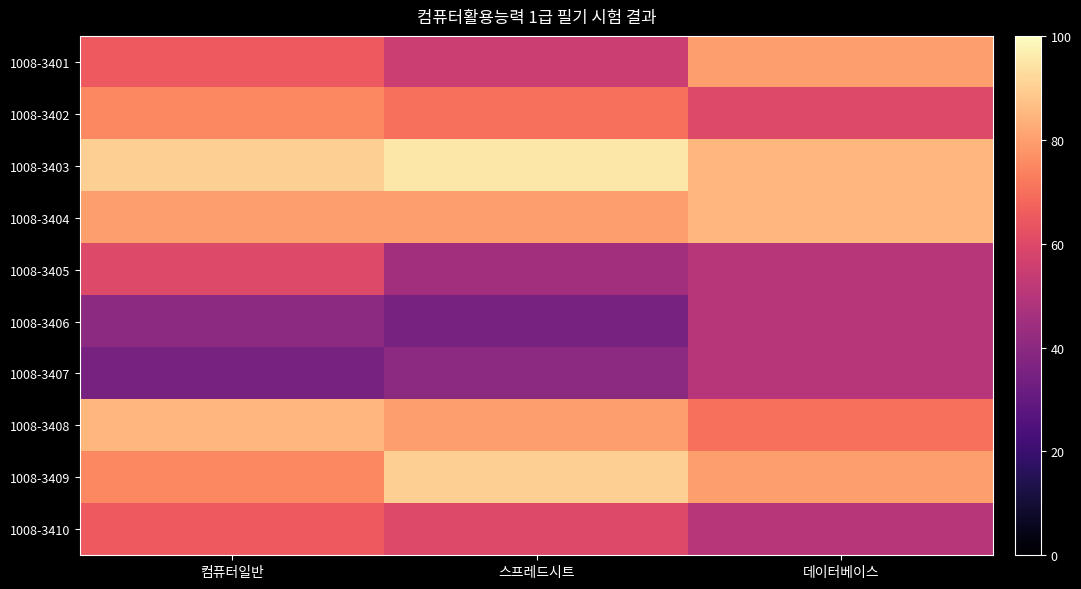

How many series are shown in this chart?

10